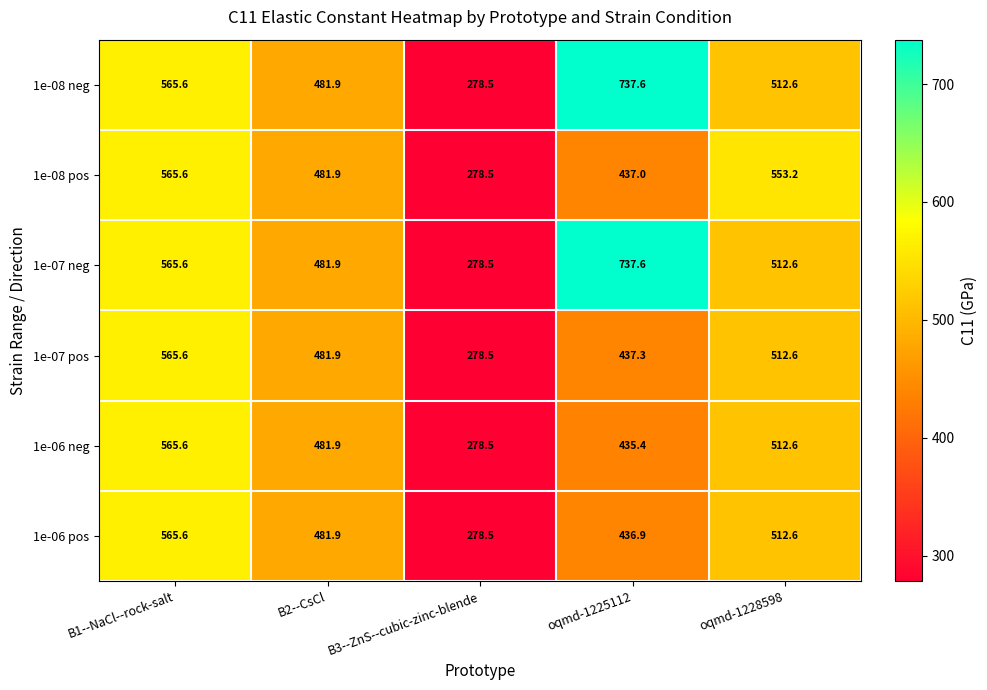

Count the number of data series in this chart.

6